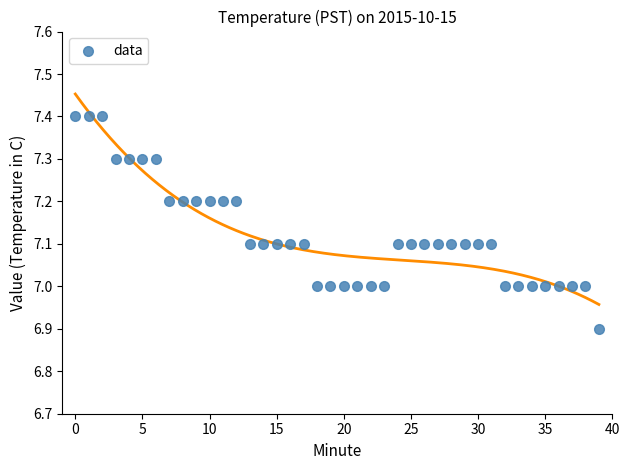

What is the range of Y values (max minus min)?

0.5